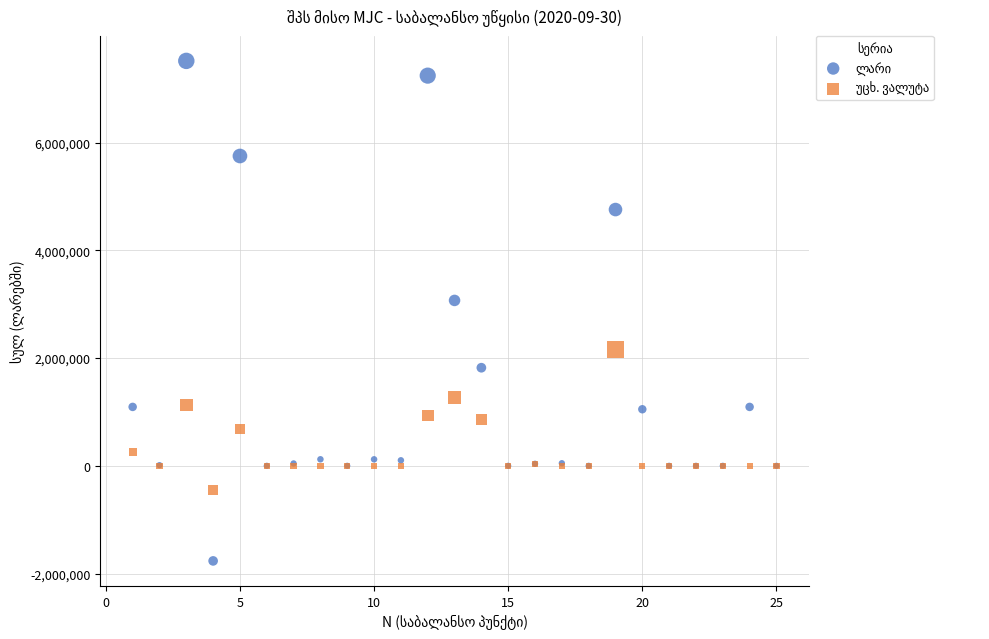

What is the X range (max minus min) for the scatter plot?

24.0